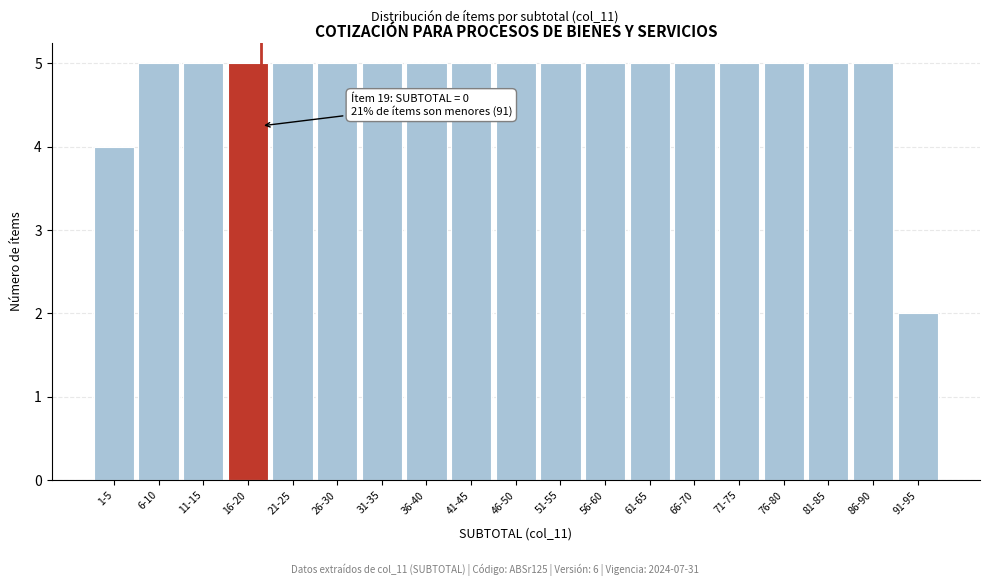

Reading left to right, list all the values displayed in this chart.

4	5	5	5	5	5	5	5	5	5	5	5	5	5	5	5	5	5	2